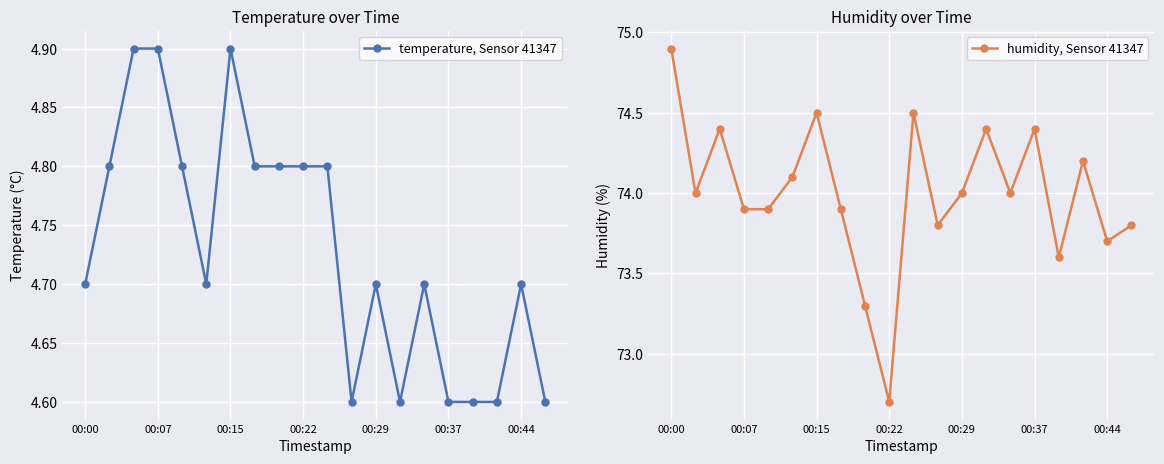

List the series in order of their peak value, highest first.

humidity, Sensor 41347, temperature, Sensor 41347